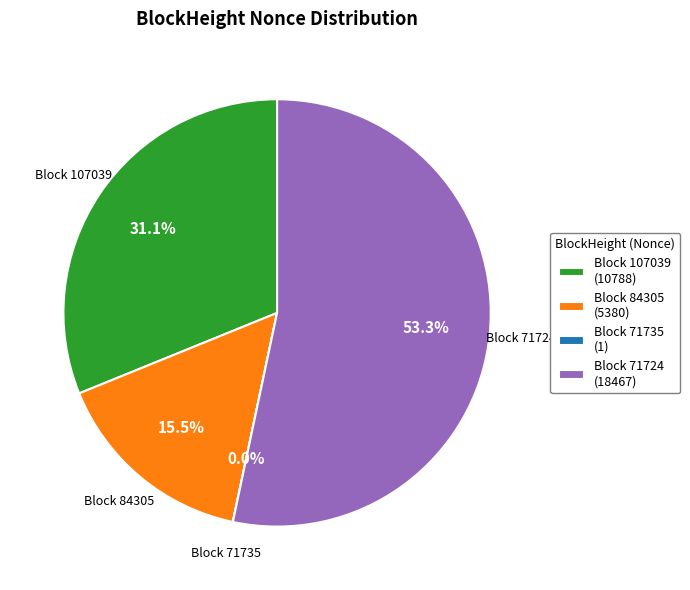

What portion of the pie excludes Block 107039 (10788)?

68.9%